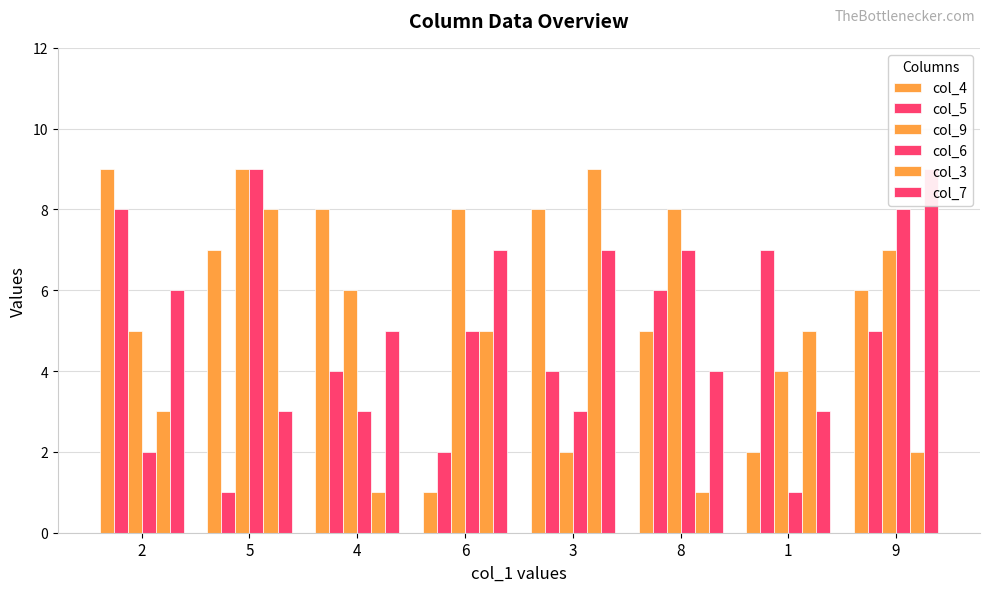

What are all the series names shown in the legend?

col_4, col_5, col_9, col_6, col_3, col_7